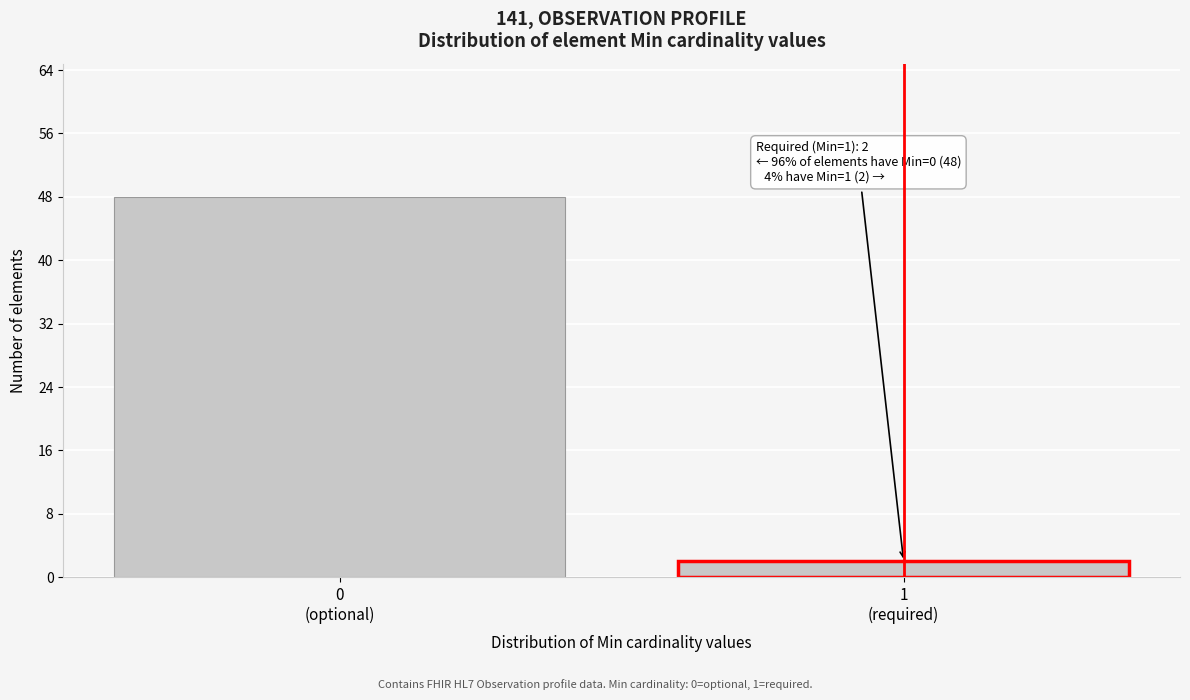

Reading right to left, list all the values displayed in this chart.

2	48